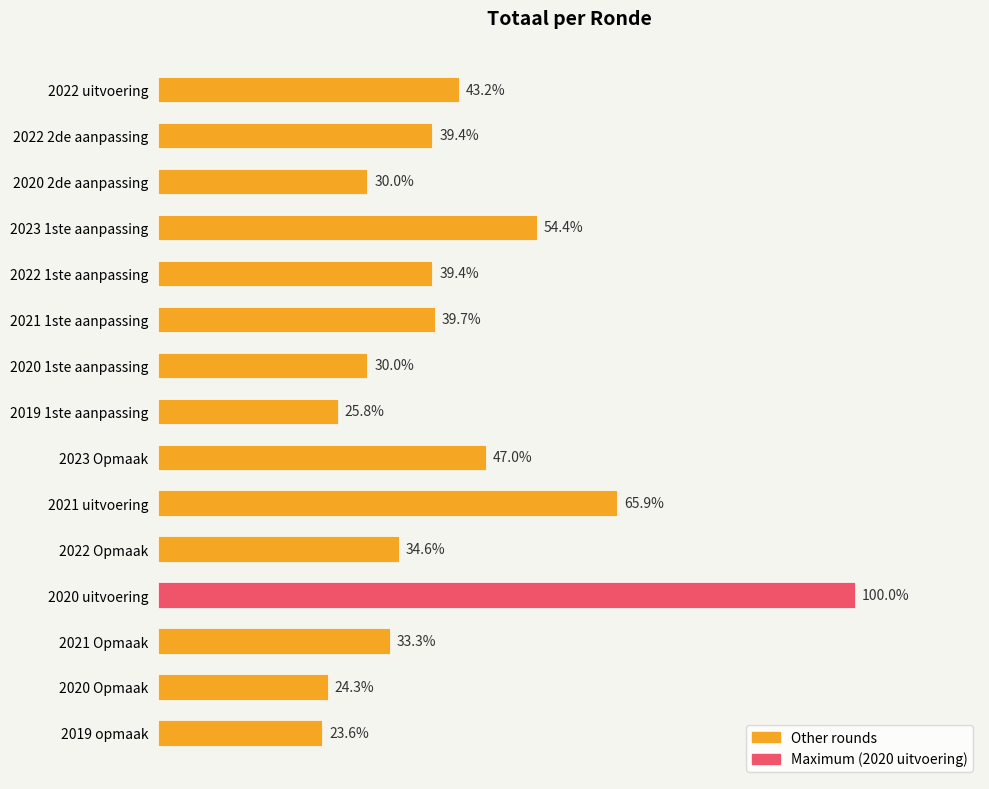

Does the chart contain any negative values?

No